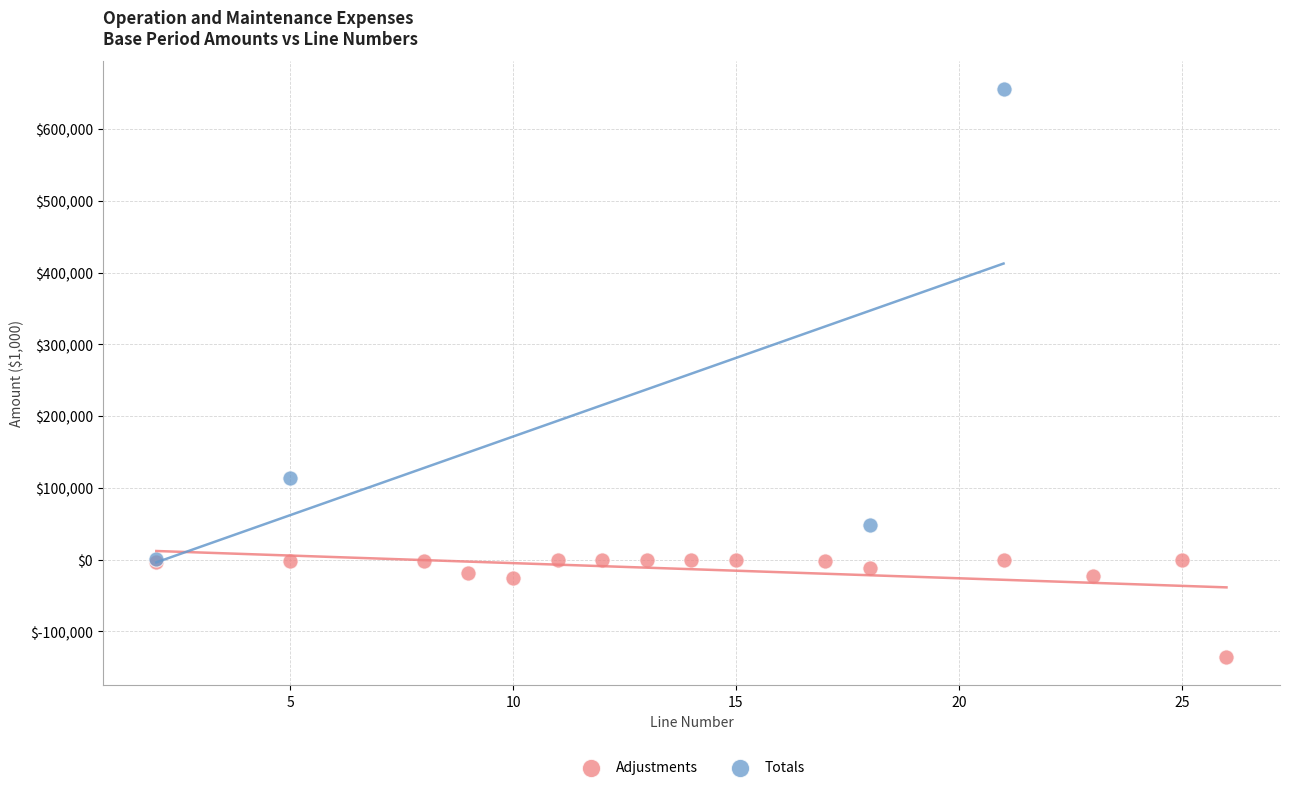

Which series has the largest Y range (max minus min)?

Totals